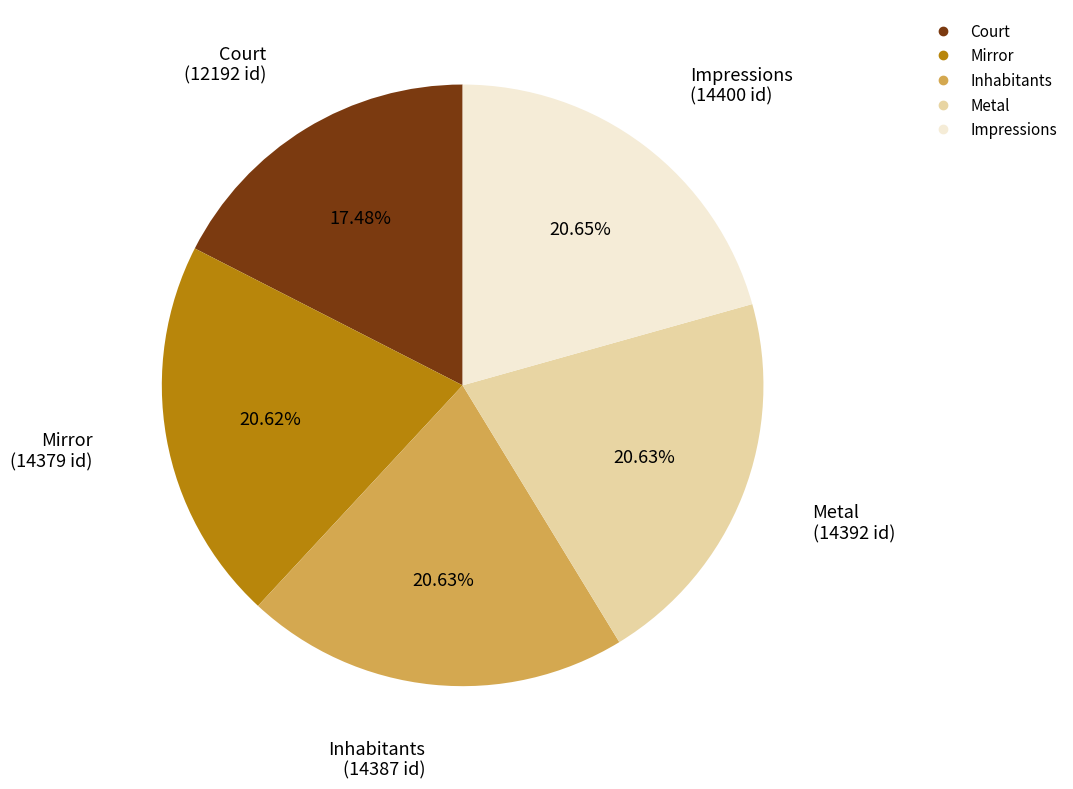

Is the sum of Mirror and Inhabitants greater than half?

No